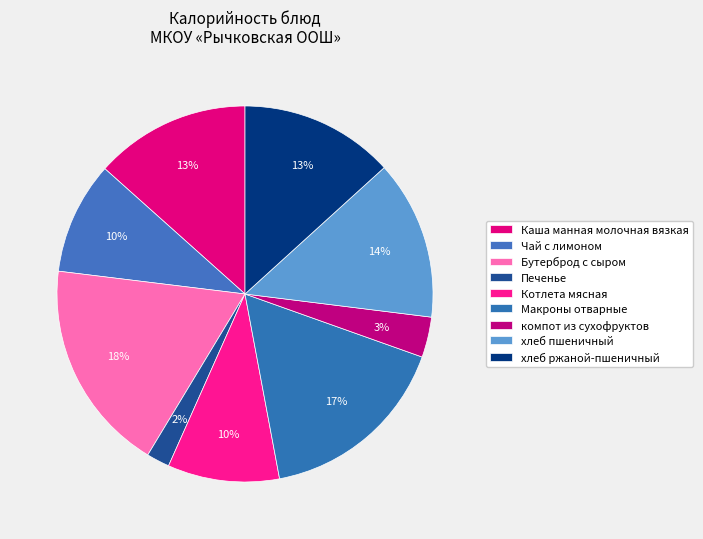

What percentage is NOT represented by Каша манная молочная вязкая?

86.6%